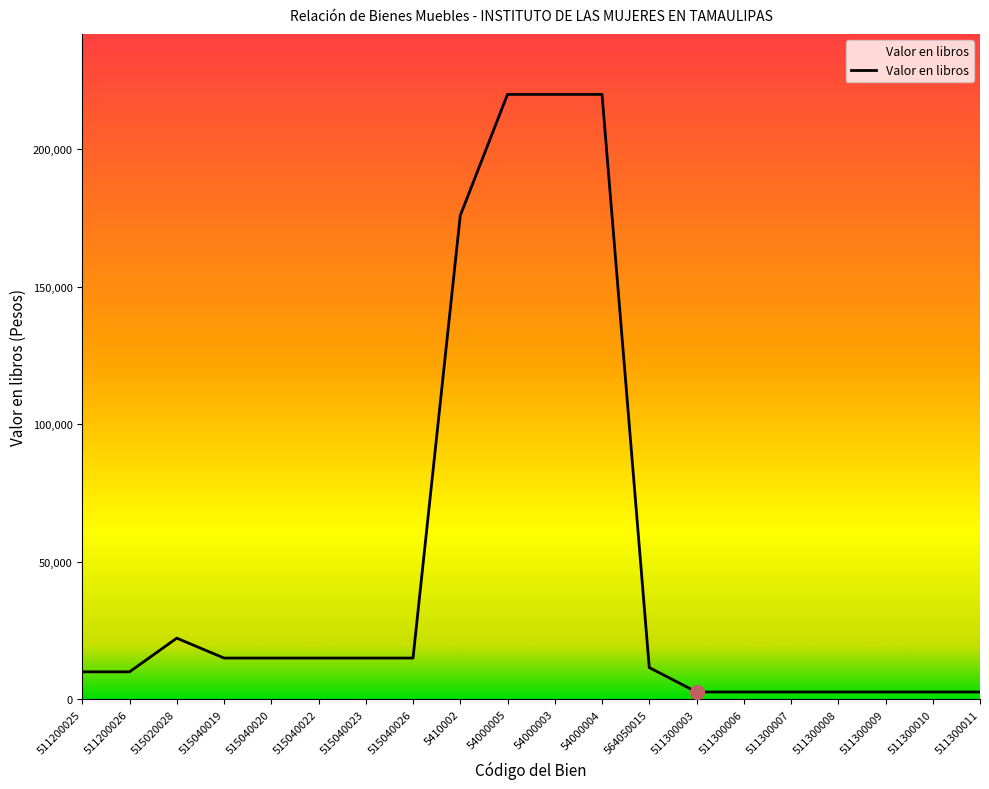

What is the difference between the values at 511300007 and 515040020?

12332